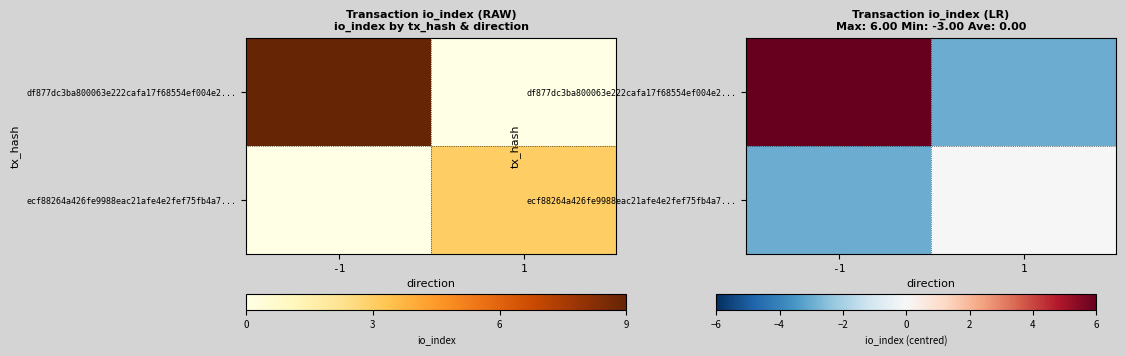

Is it true that df877dc3ba800063e222cafa17f68554ef004e2... equals -3 at 1?

True